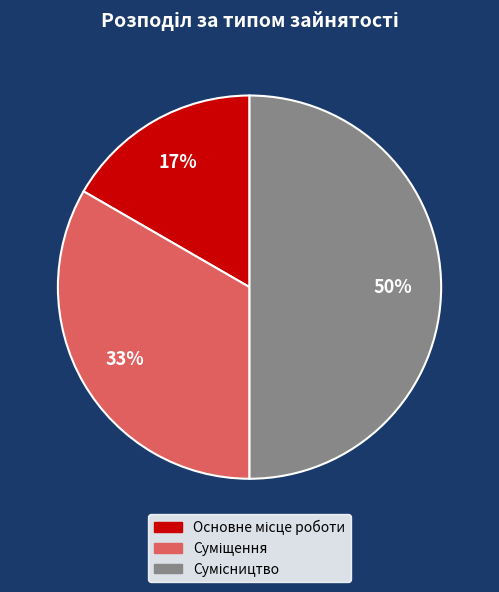

To the nearest percent, what is the difference between the largest and smallest slice percentages?

33%